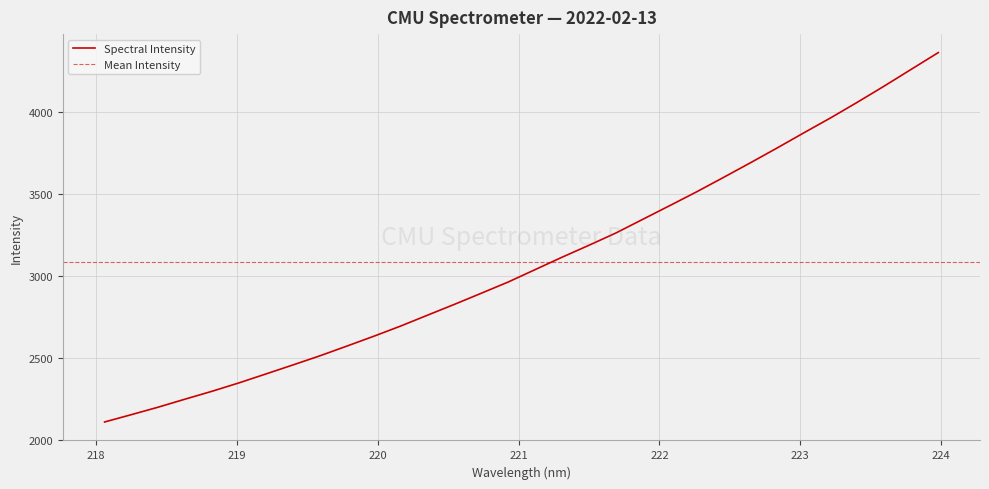

What is the label of the 22nd point from the left?

222.0721